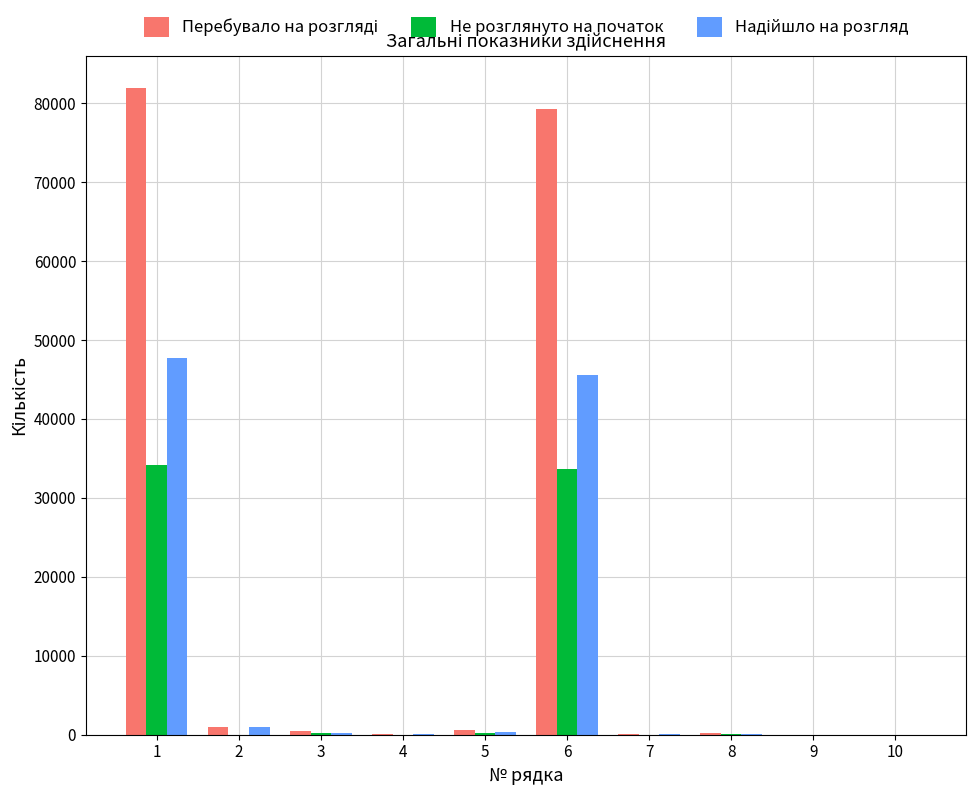

What is the sum of all Не розглянуто на початок values?

68430